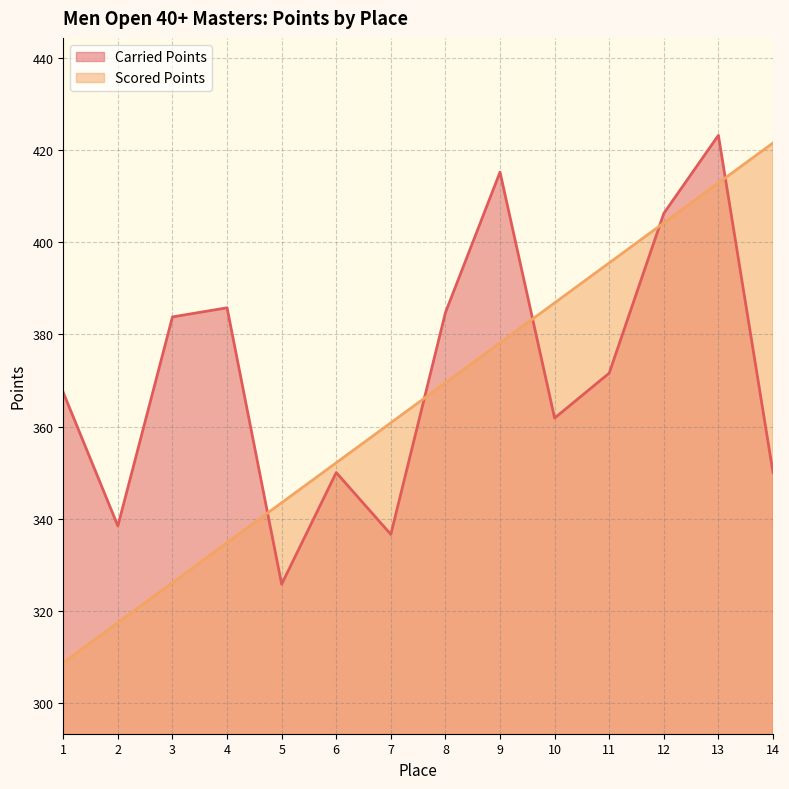

What is the maximum value for Carried Points?

423.2